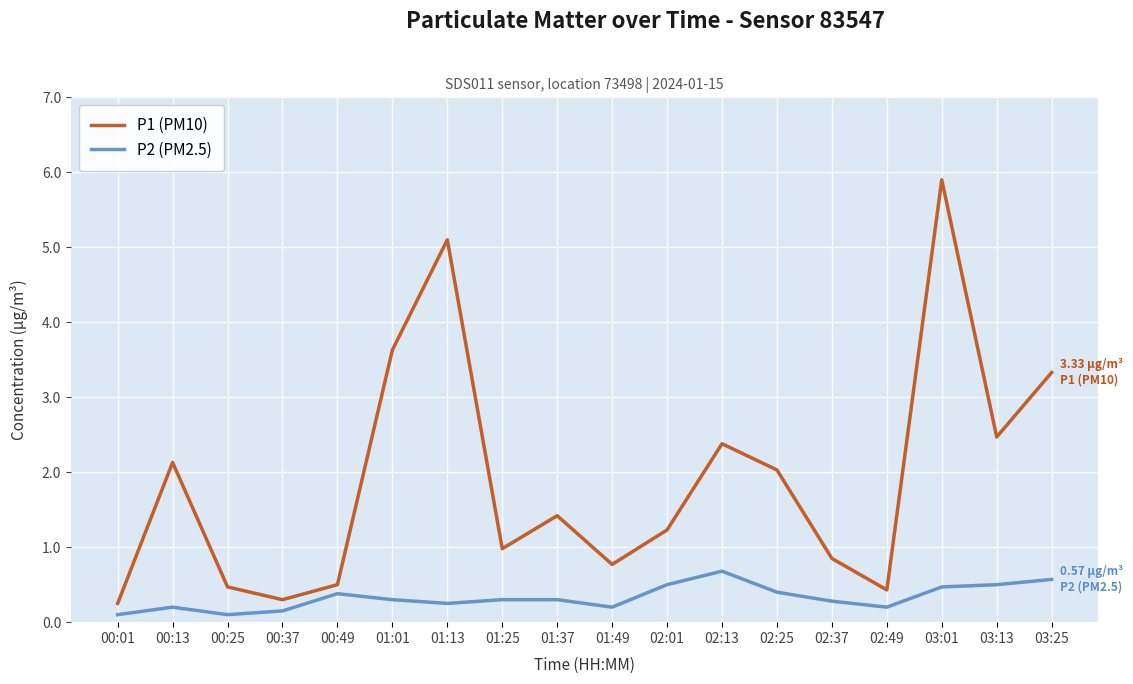

True or false: P1 (PM10) and P2 (PM2.5) cross at least once.

False